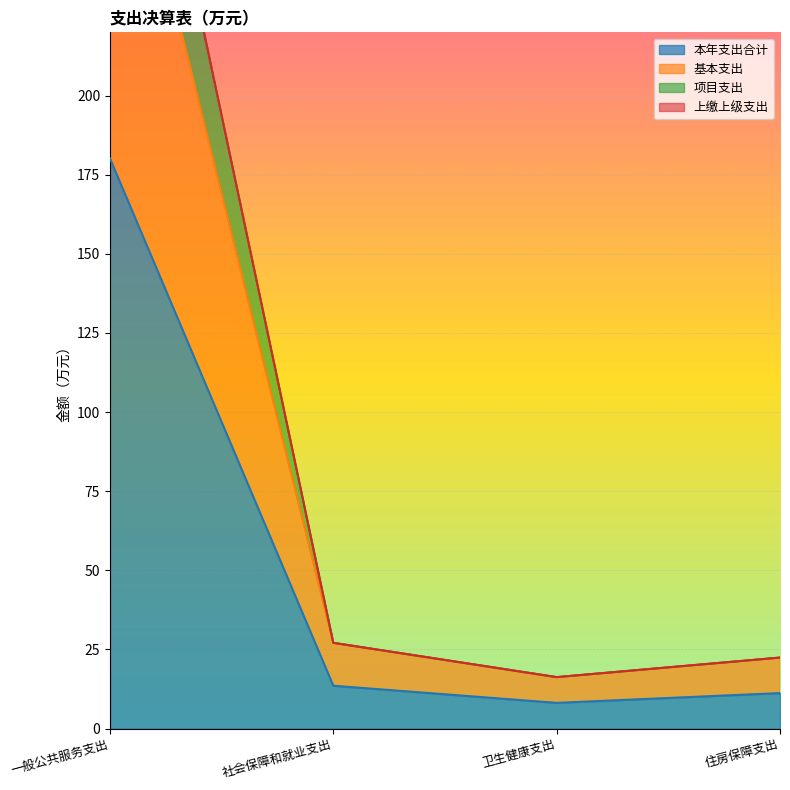

Does the chart display data point markers on the line(s)?

No